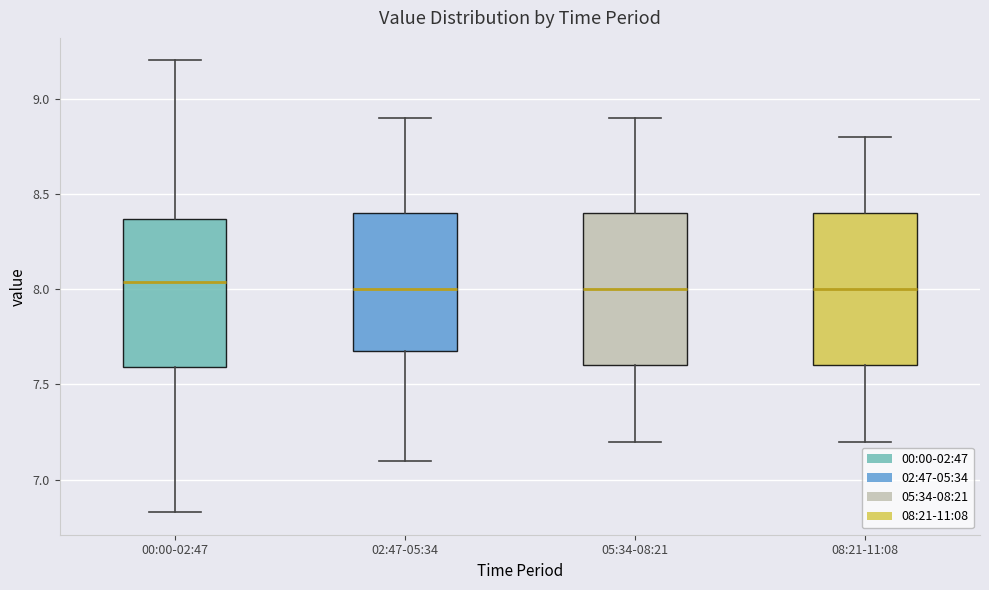

Reading left to right, transcribe this box plot: for each box, give where its median line is, the range the box spans, and where its two whiskers end, as read against the y-axis. The values are not printed on the chart, so give them approximately, as read against the axis.

00:00-02:47: median 8.05, box 7.60 to 8.35, whiskers 6.85 to 9.20
02:47-05:34: median 8.00, box 7.70 to 8.40, whiskers 7.10 to 8.90
05:34-08:21: median 8.00, box 7.60 to 8.40, whiskers 7.20 to 8.90
08:21-11:08: median 8.00, box 7.60 to 8.40, whiskers 7.20 to 8.80